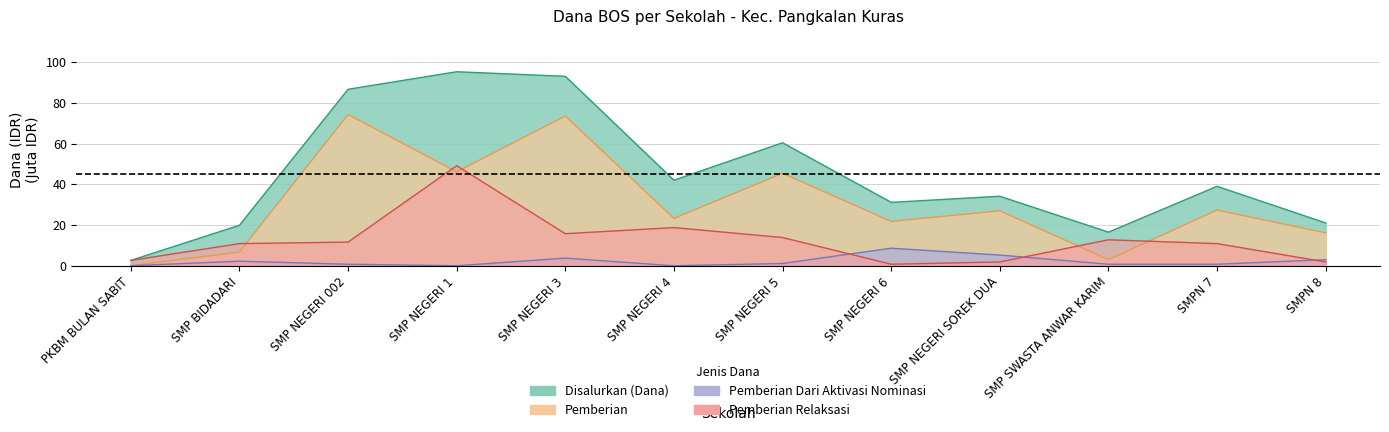

What is the greatest value displayed?

95.2